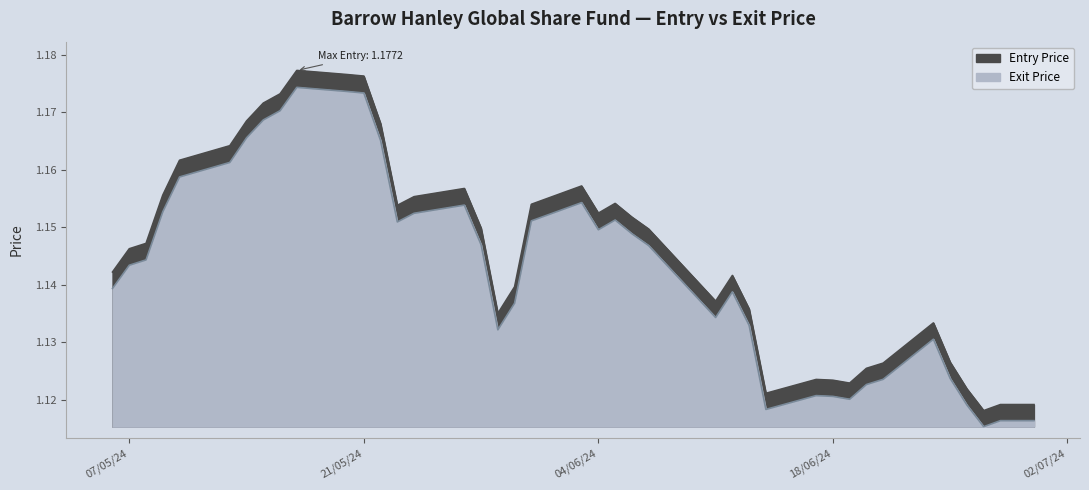

True or false: Entry Price and Exit Price intersect in this chart.

False